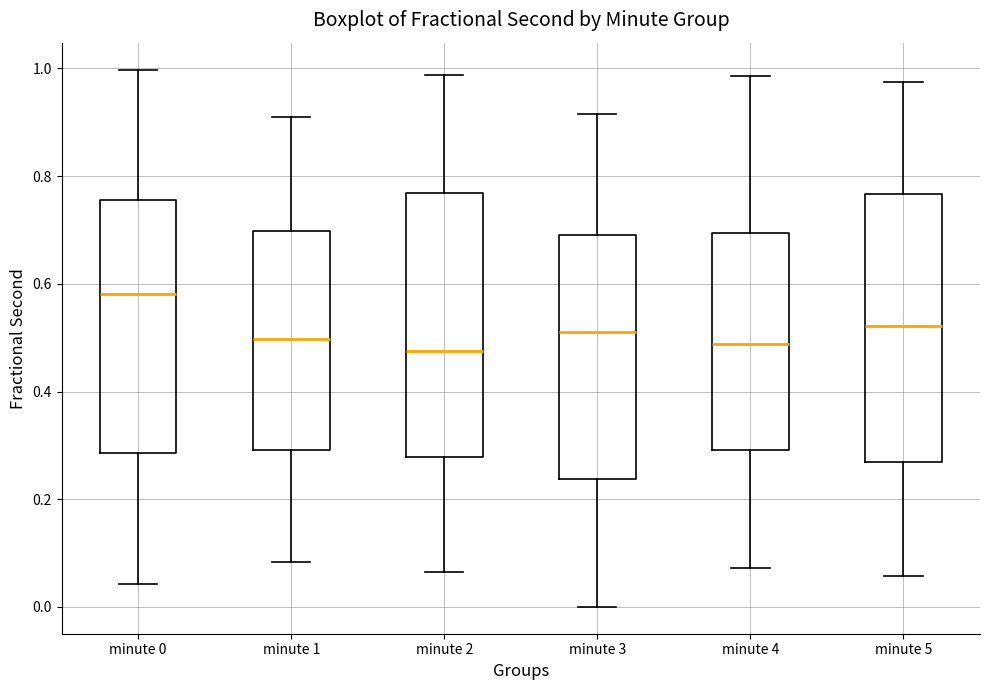

Reading left to right, transcribe this box plot: for each box, give where its median line is, the range the box spans, and where its two whiskers end, as read against the y-axis. The values are not printed on the chart, so give them approximately, as read against the axis.

minute 0: median 0.58, box 0.28 to 0.76, whiskers 0.04 to 1.00
minute 1: median 0.50, box 0.30 to 0.70, whiskers 0.08 to 0.92
minute 2: median 0.48, box 0.28 to 0.76, whiskers 0.06 to 0.98
minute 3: median 0.50, box 0.24 to 0.70, whiskers 0.00 to 0.92
minute 4: median 0.48, box 0.30 to 0.70, whiskers 0.08 to 0.98
minute 5: median 0.52, box 0.26 to 0.76, whiskers 0.06 to 0.98